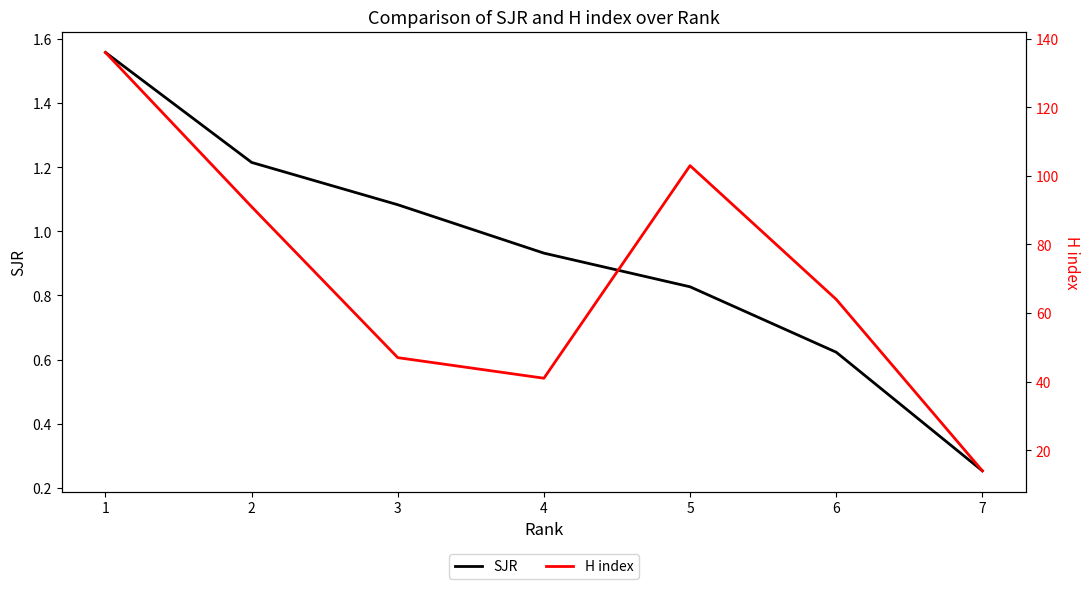

True or false: H index has more than 1 points higher than both neighbors.

False